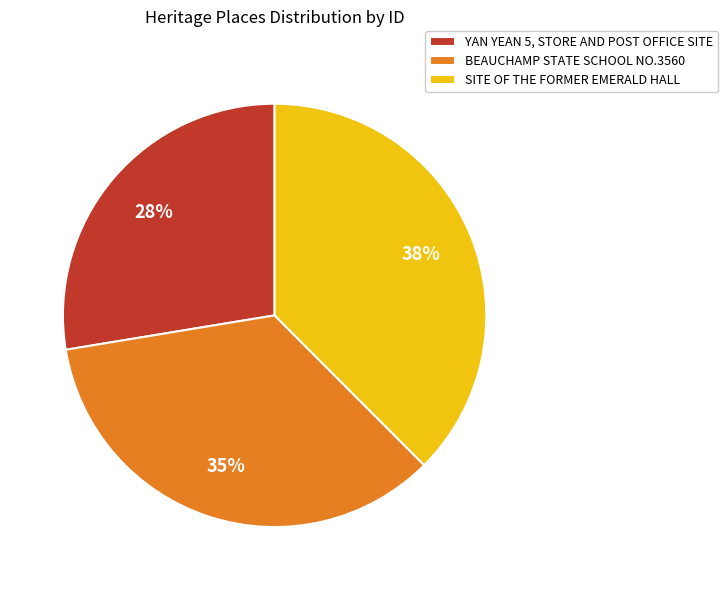

Do YAN YEAN 5, STORE AND POST OFFICE SITE and BEAUCHAMP STATE SCHOOL NO.3560 together represent more than half of the pie?

Yes